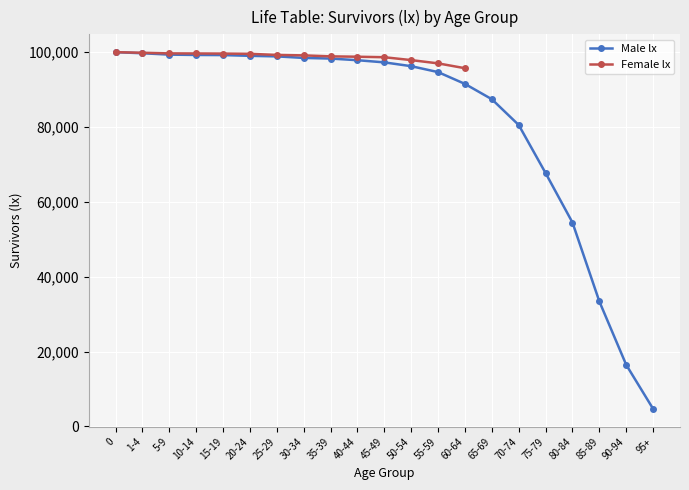

True or false: there are more than 2 points higher than both neighbors.

False